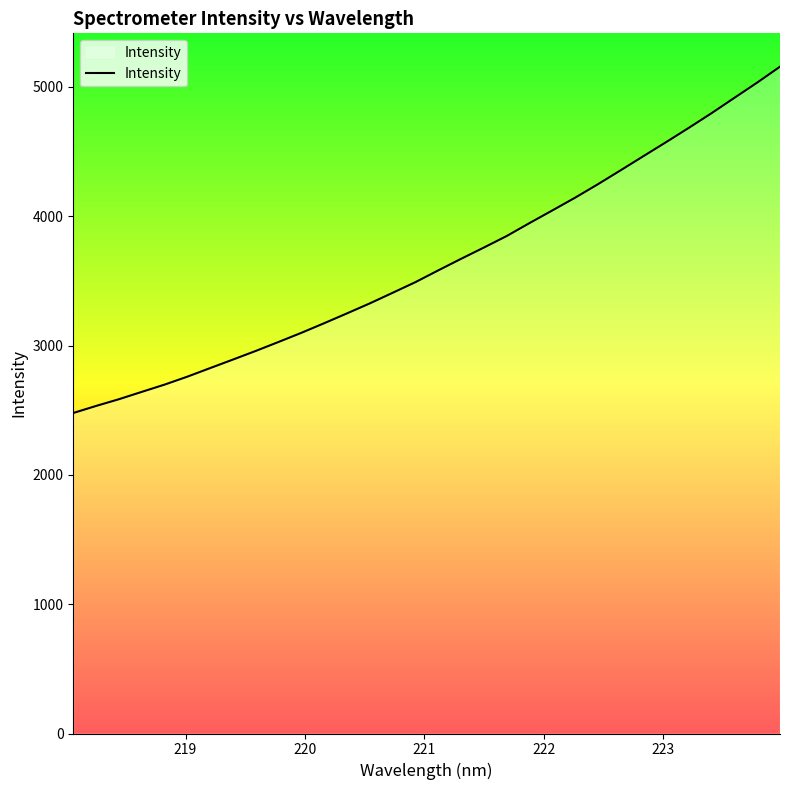

What is the smallest value displayed?

2478.2